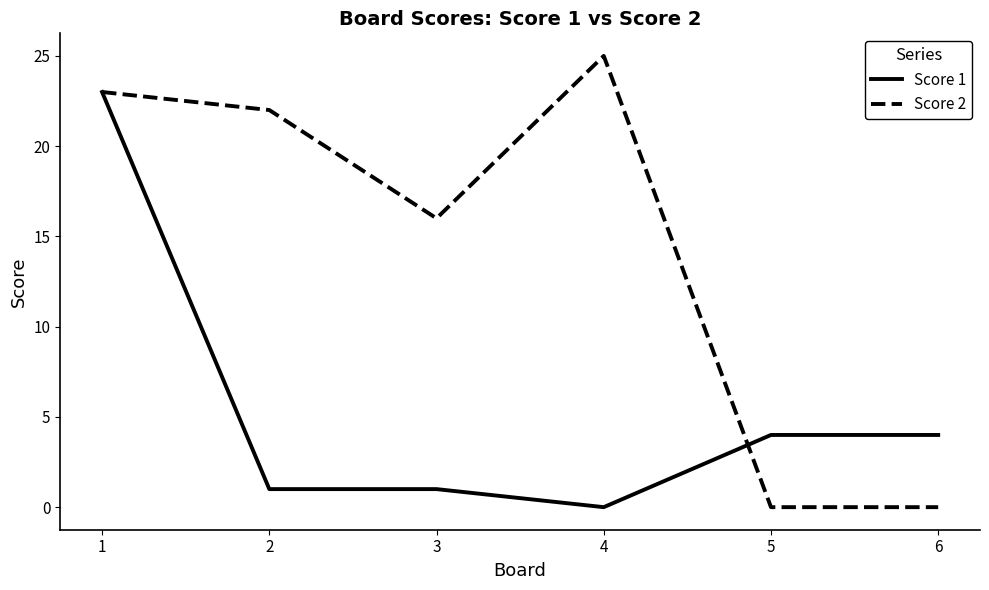

Between 1 and 4, which series saw the biggest shift?

Score 1